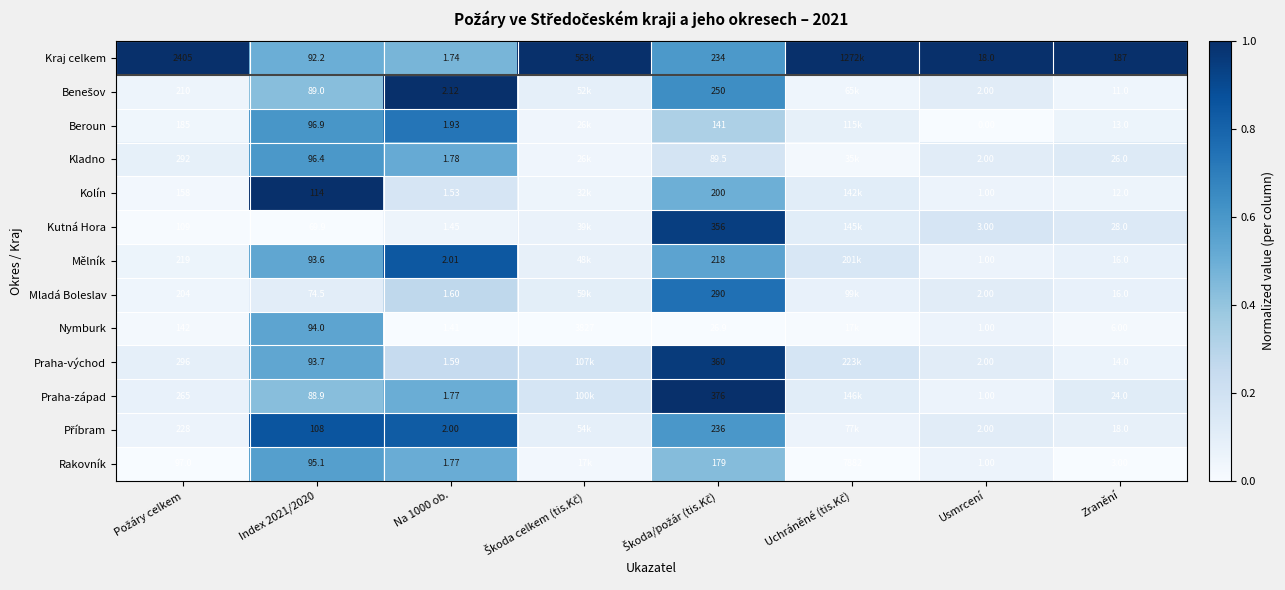

How many distinct data groups are displayed?

13